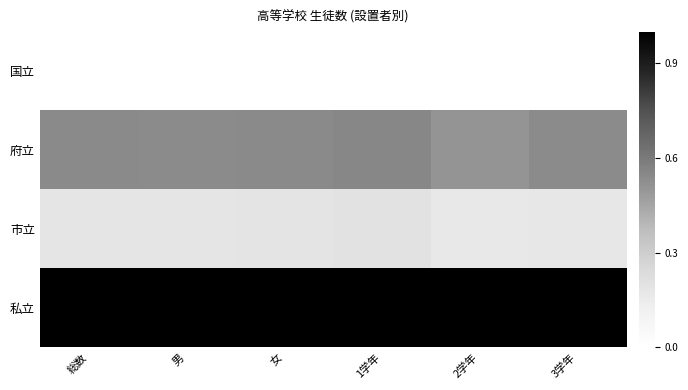

Reading right to left, extract all data points from this chart.

国立: 3学年=0.0	2学年=0.0	1学年=0.0	女=0.0	男=0.0	総数=0.0
府立: 3学年=0.5	2学年=0.5	1学年=0.6	女=0.5	男=0.5	総数=0.5
市立: 3学年=0.2	2学年=0.2	1学年=0.2	女=0.2	男=0.2	総数=0.2
私立: 3学年=1.0	2学年=1.0	1学年=1.0	女=1.0	男=1.0	総数=1.0